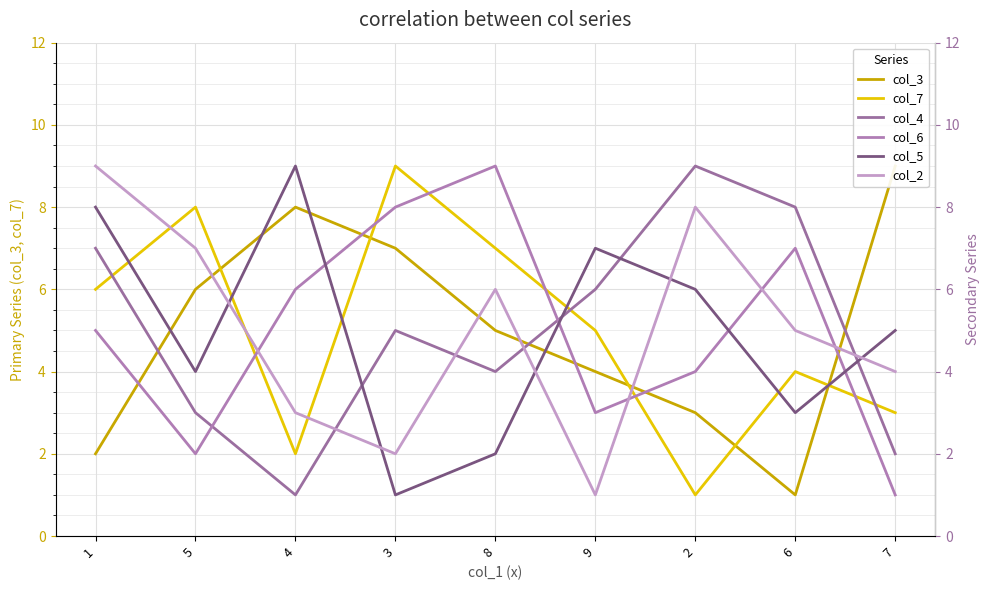

At which category does col_3 reach its first local peak?

4